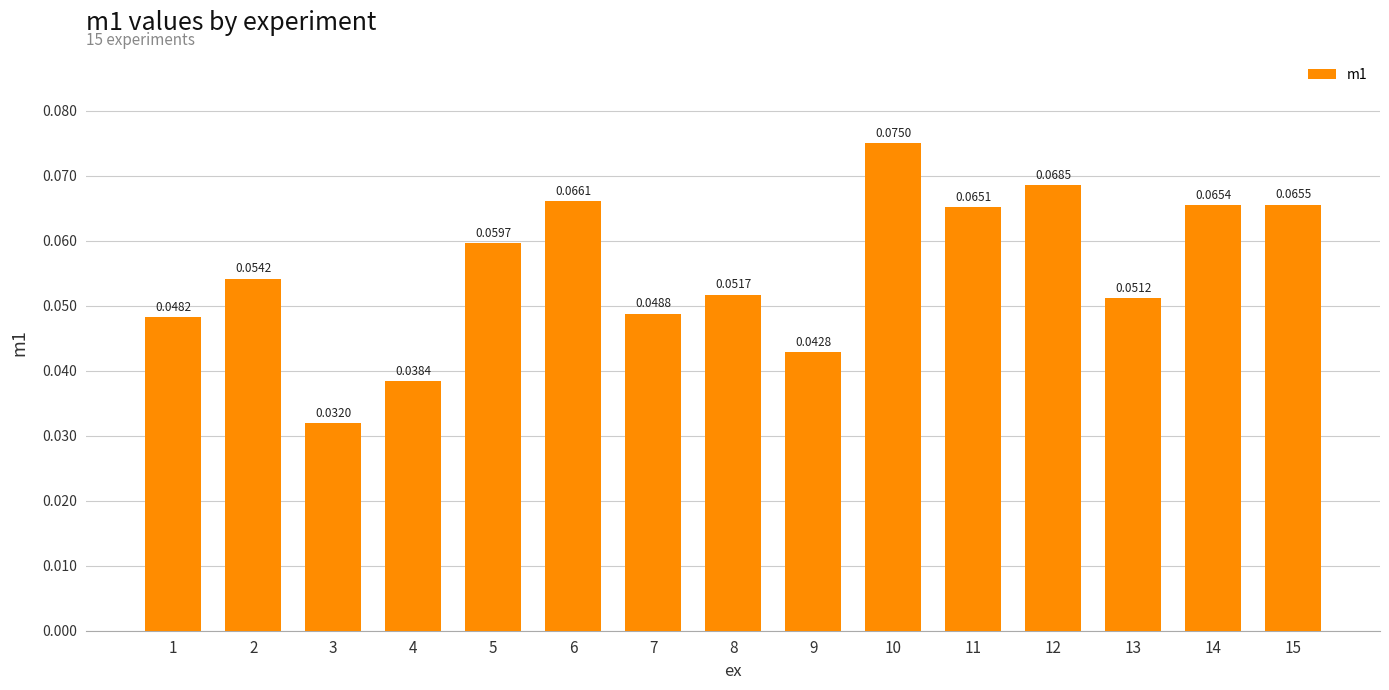

What is the sum of all values?

0.8